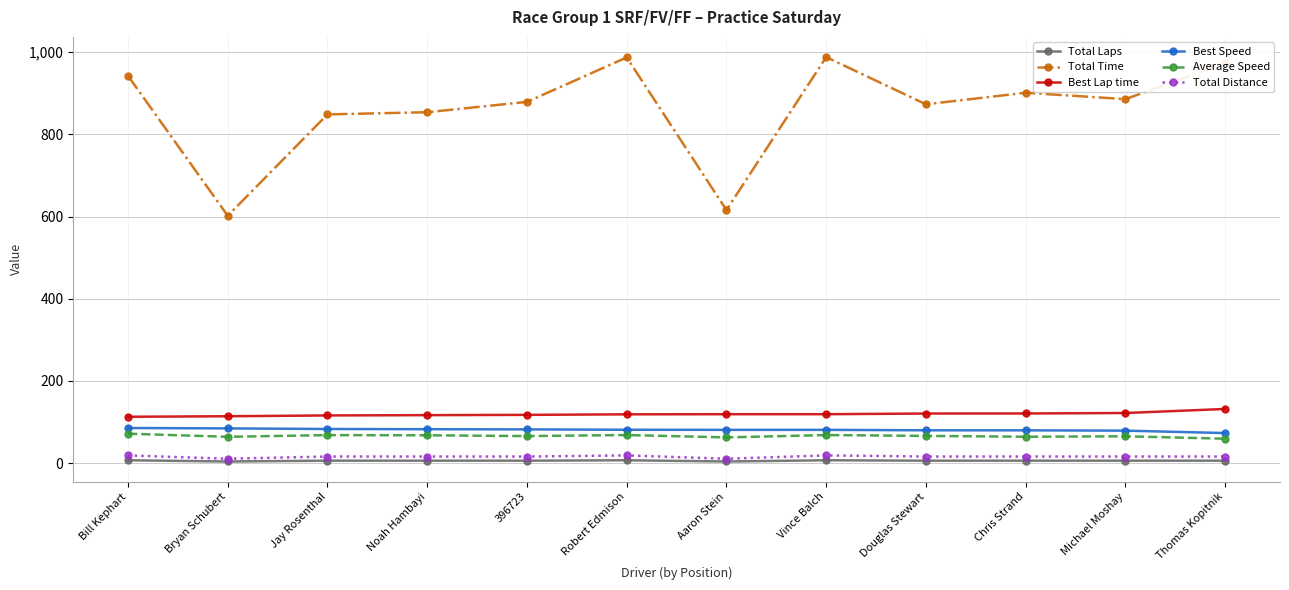

What is the greatest value displayed?

988.1